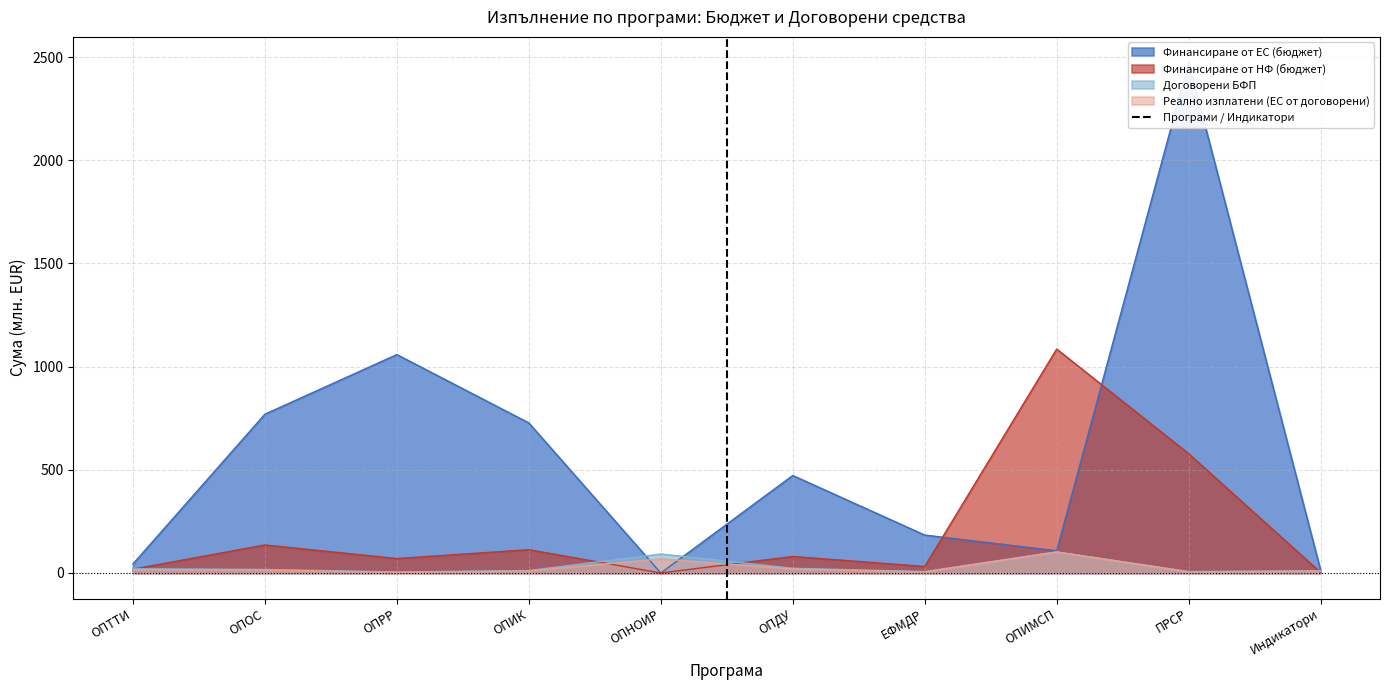

Where is Финансиране от НФ (бюджет) nearest to the value 542?

ПРСР